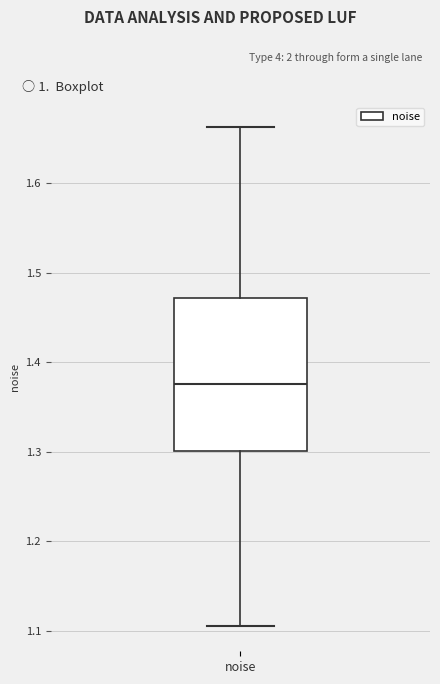

Read this box plot against the y-axis: the position of the median line, the range covered by the box, and the ends of both whiskers. The values are not printed on the chart, so give them approximately, as read against the axis.

median 1.38, box 1.30 to 1.47, whiskers 1.11 to 1.66